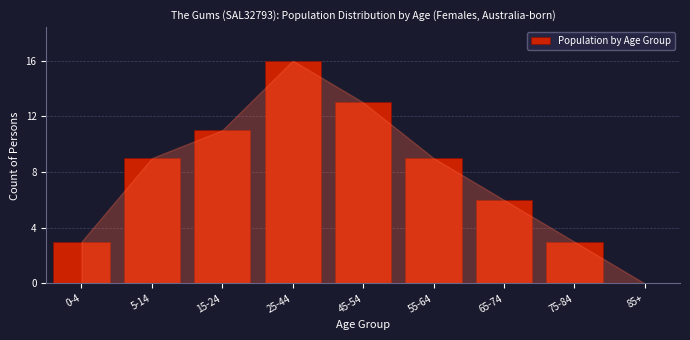

Reading left to right, what are all the values shown in this chart?

0-4=3	5-14=9	15-24=11	25-44=16	45-54=13	55-64=9	65-74=6	75-84=3	85+=0